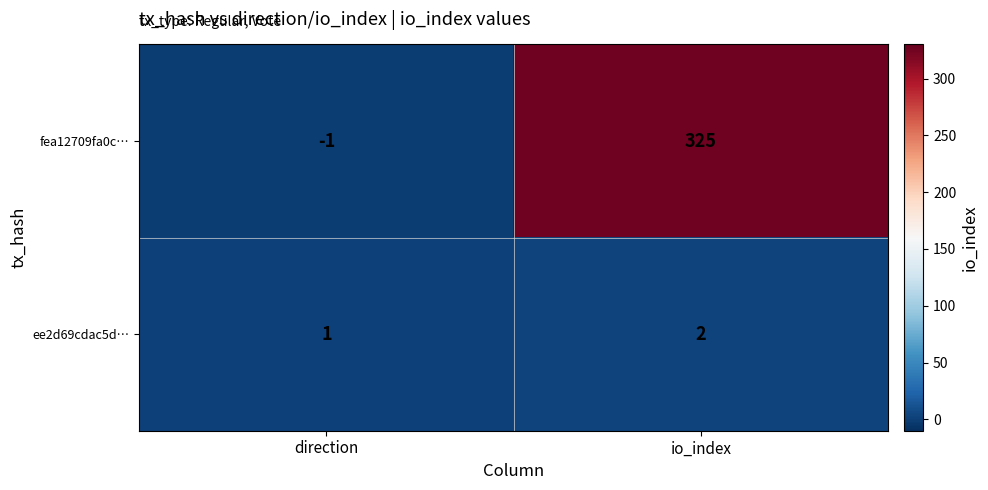

Which series has the widest spread of values?

fea12709fa0c…